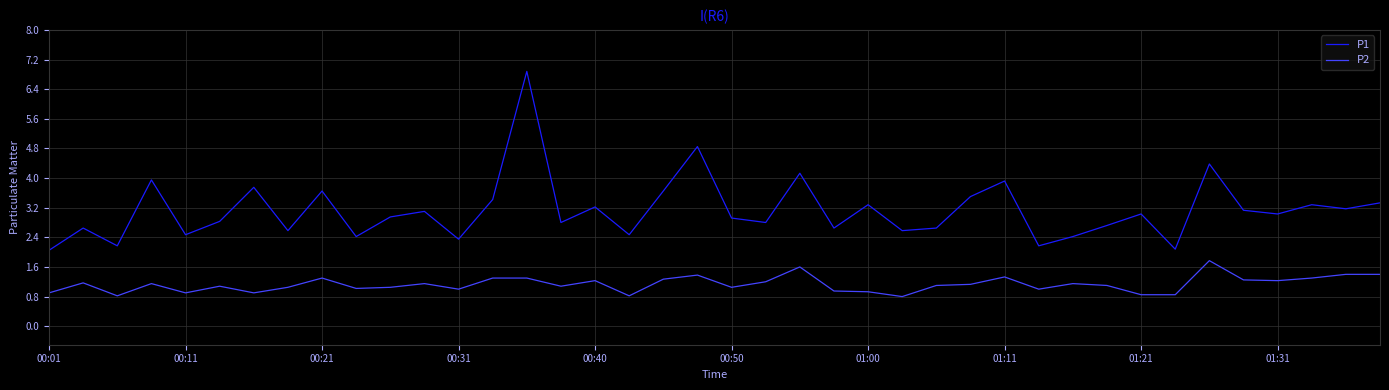

What is the difference between the second highest and minimum values in the P1 series?

2.8